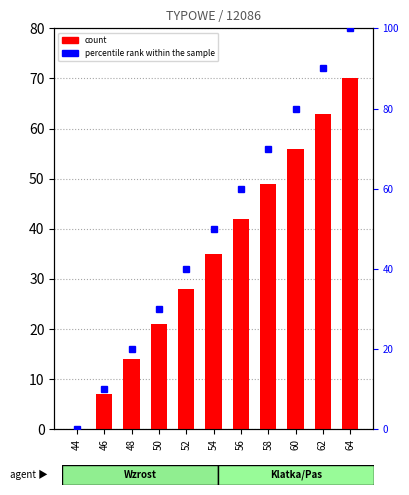

Reading left to right, list all the values displayed in this chart.

count: 44=0	46=7	48=14	50=21	52=28	54=35	56=42	58=49	60=56	62=63	64=70
percentile rank within the sample: 44=0	46=10	48=20	50=30	52=40	54=50	56=60	58=70	60=80	62=90	64=100